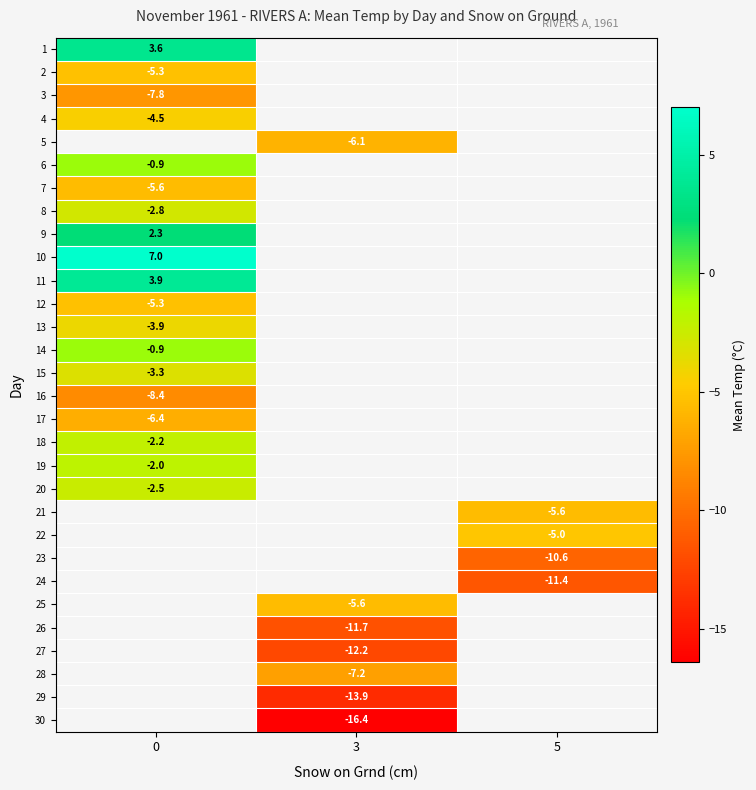

What is the greatest value displayed?

7.0